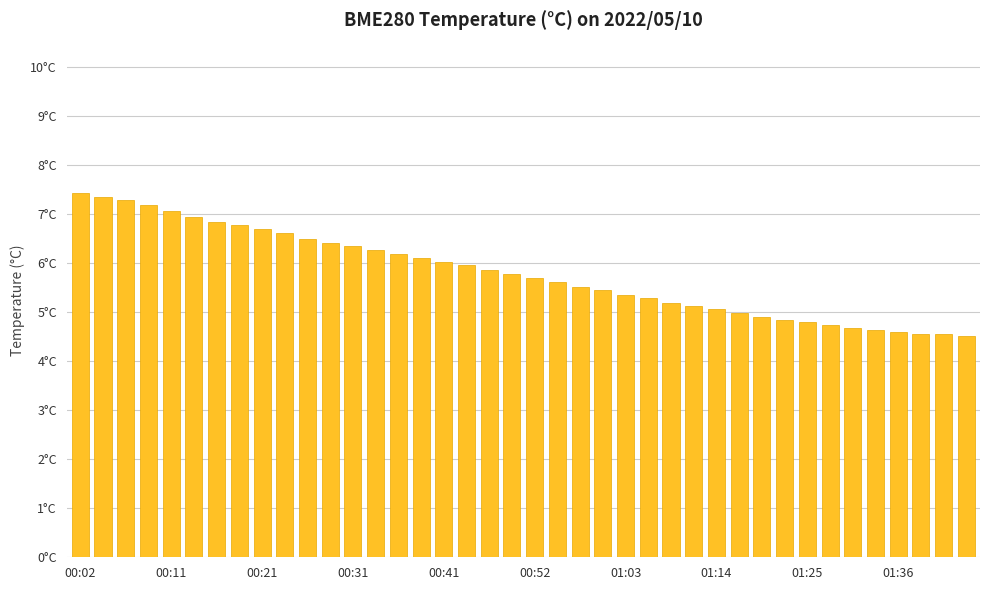

Are the bars horizontal?

No